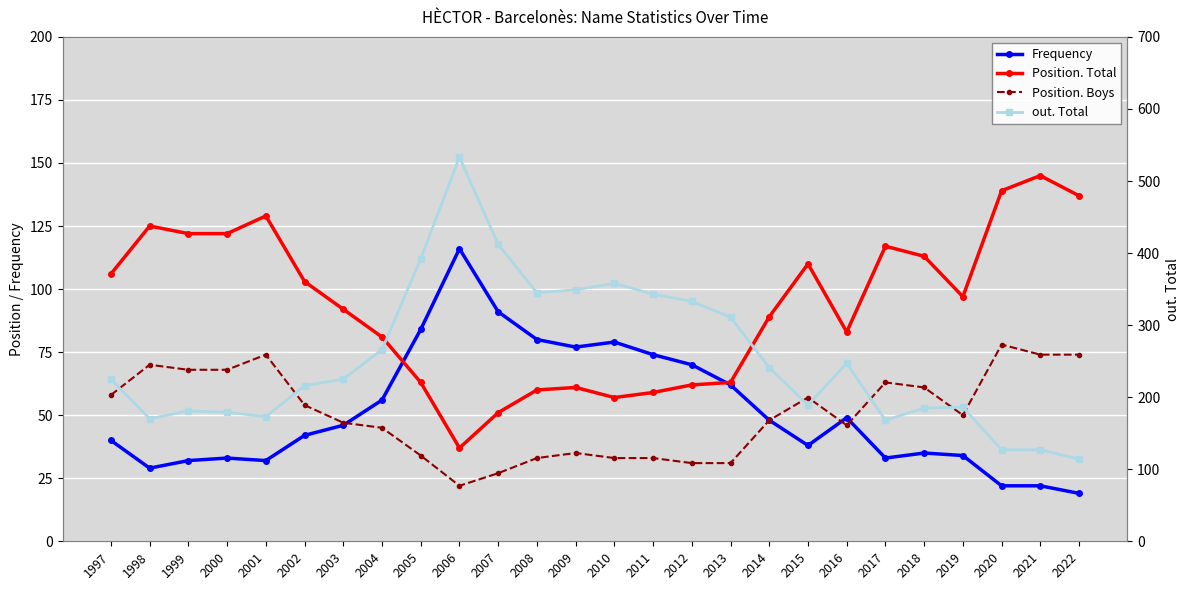

How many lines are shown in the chart?

4